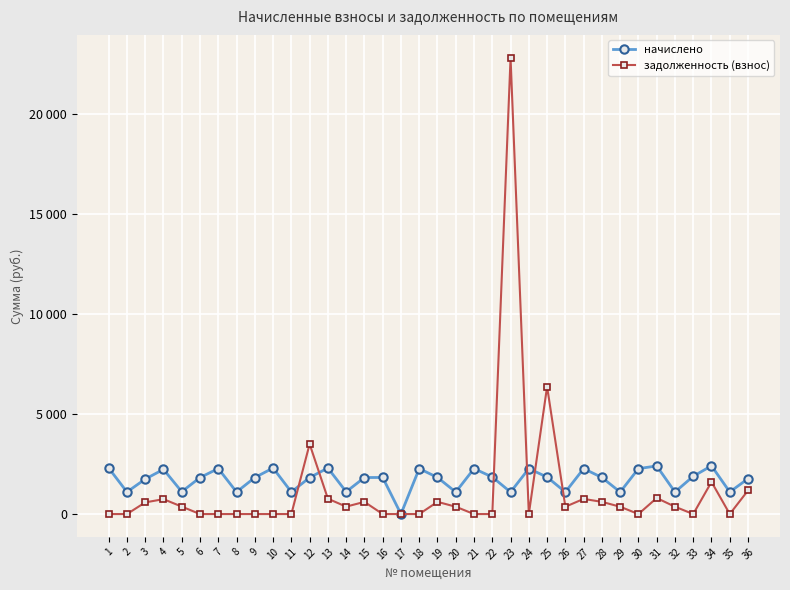

What are all the series names shown in the legend?

начислено, задолженность (взнос)